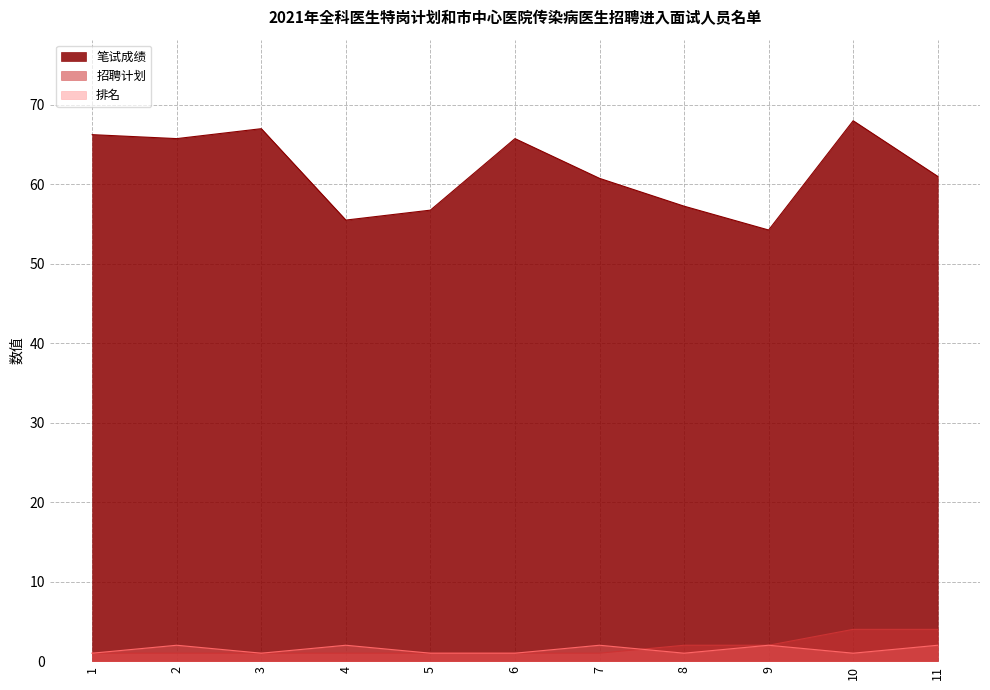

At which category does 笔试成绩 reach its first local valley?

2